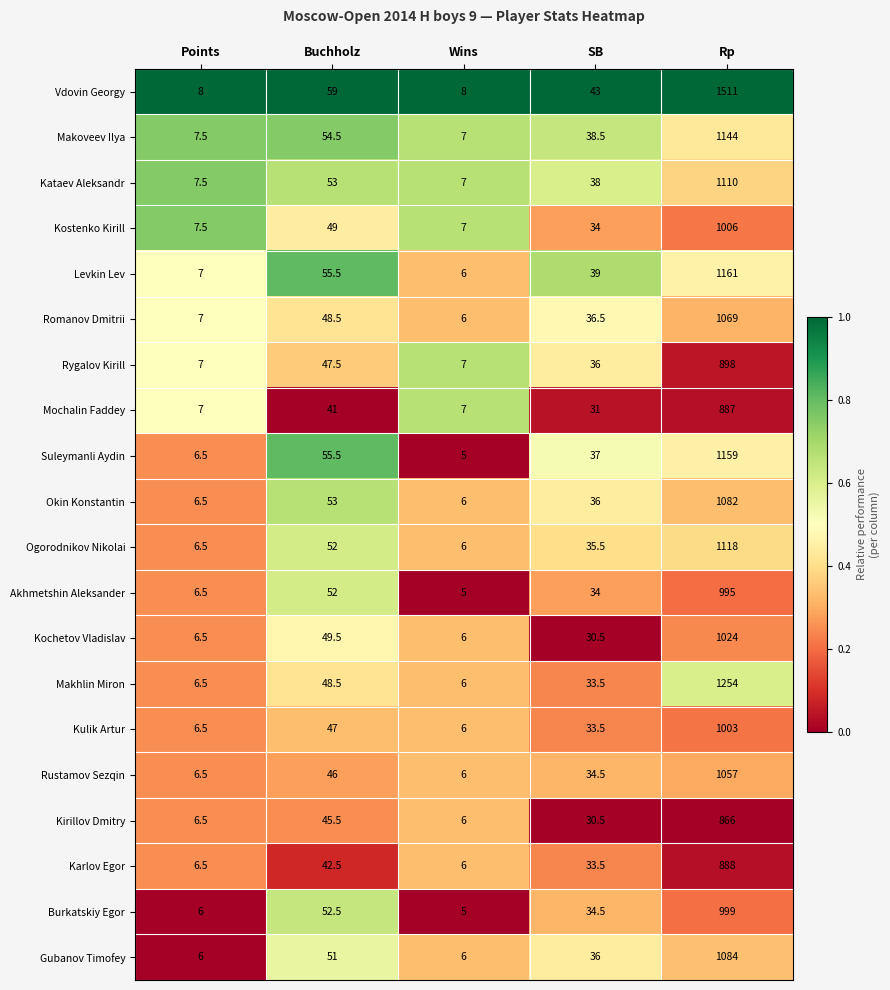

List the labels in order of Makoveev Ilya value, largest first.

Rp, Buchholz, SB, Points, Wins